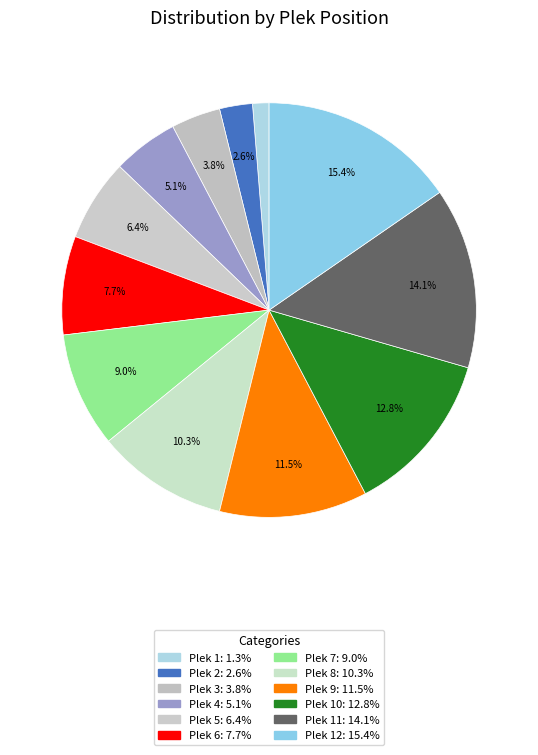

To the nearest percent, what is the difference between the largest and smallest slice percentages?

14%